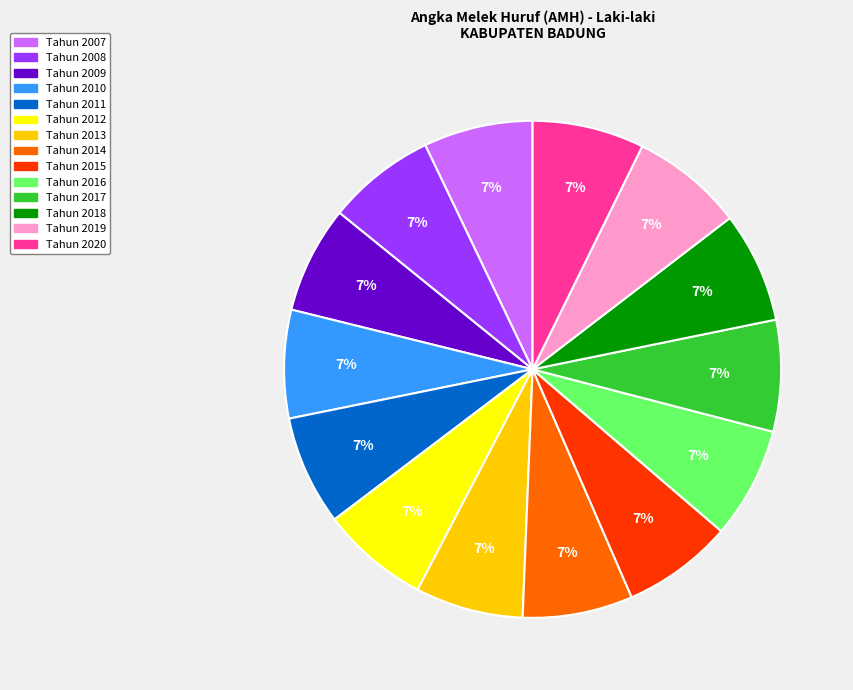

To the nearest percent, what portion does Tahun 2017 represent?

7%